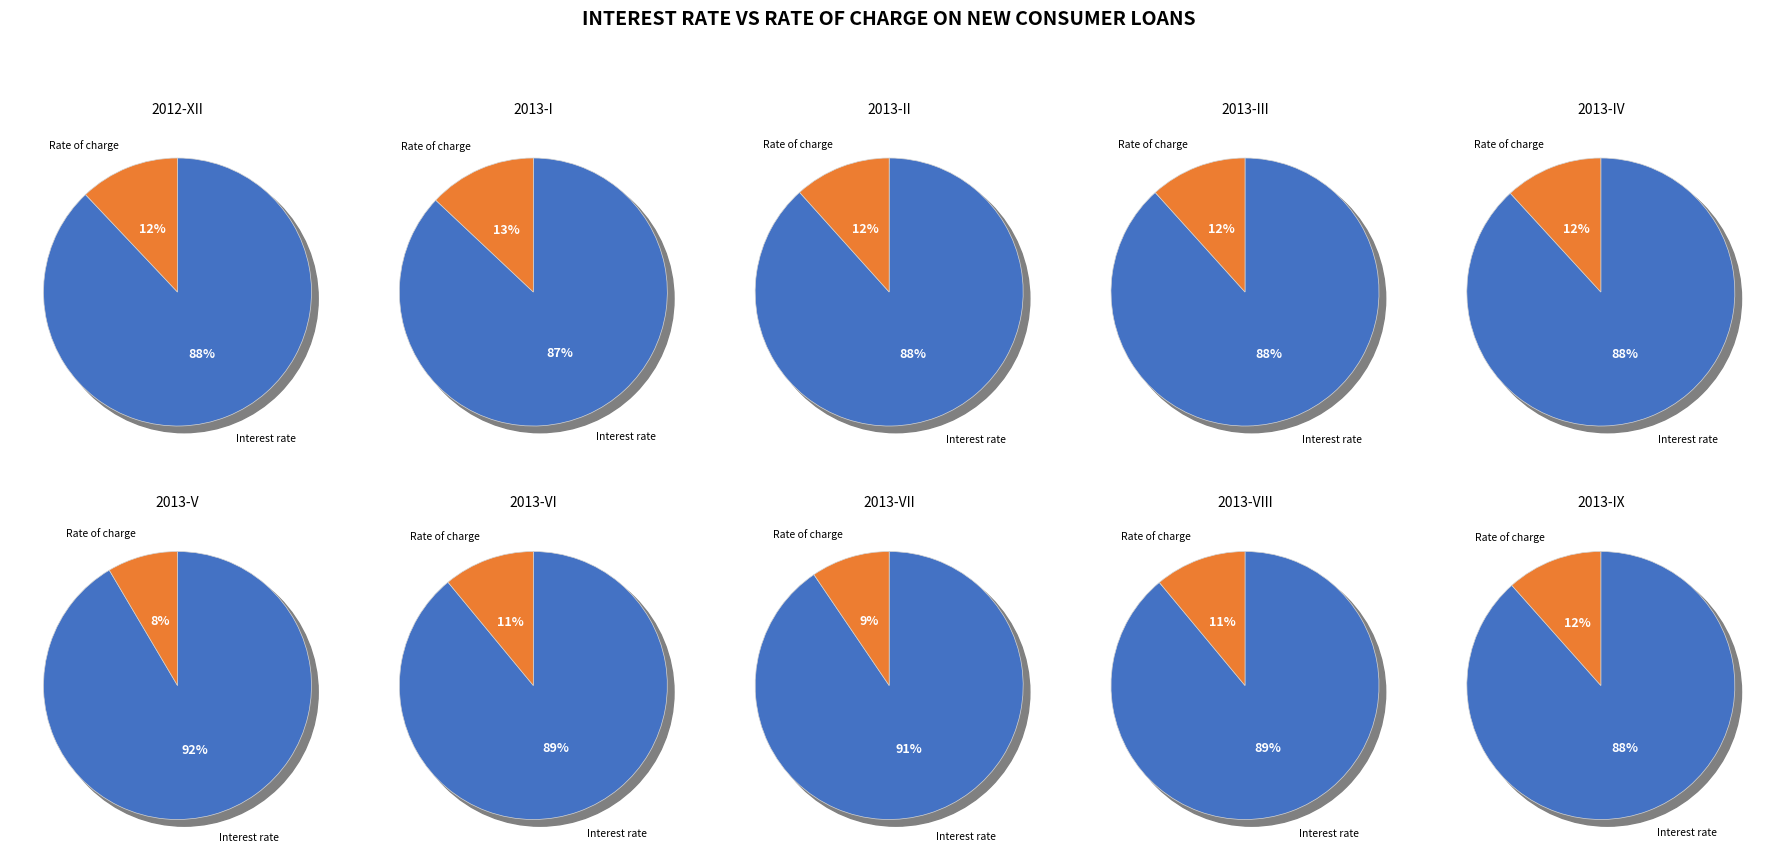

Which slice is the largest?

2013-V